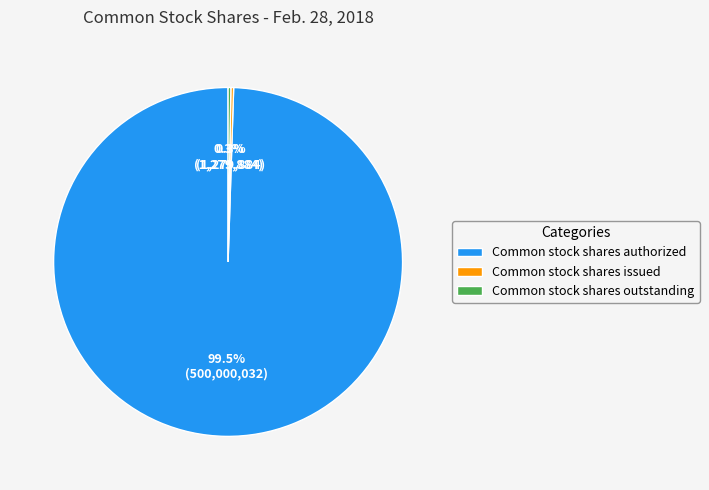

What is the largest slice in the pie chart?

Common stock shares authorized